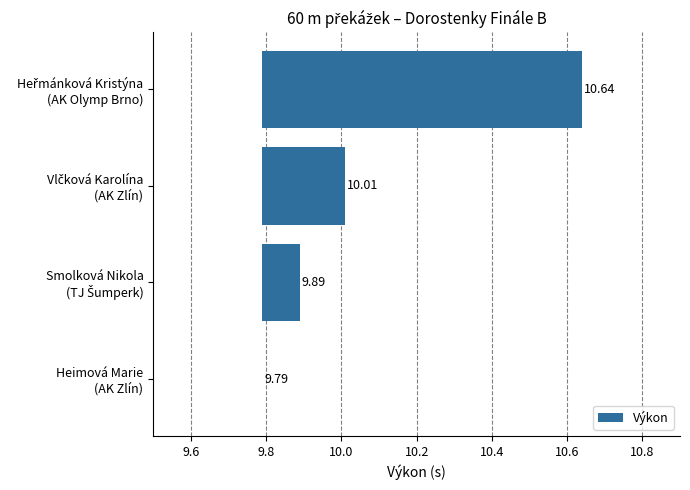

Are the bars horizontal?

Yes